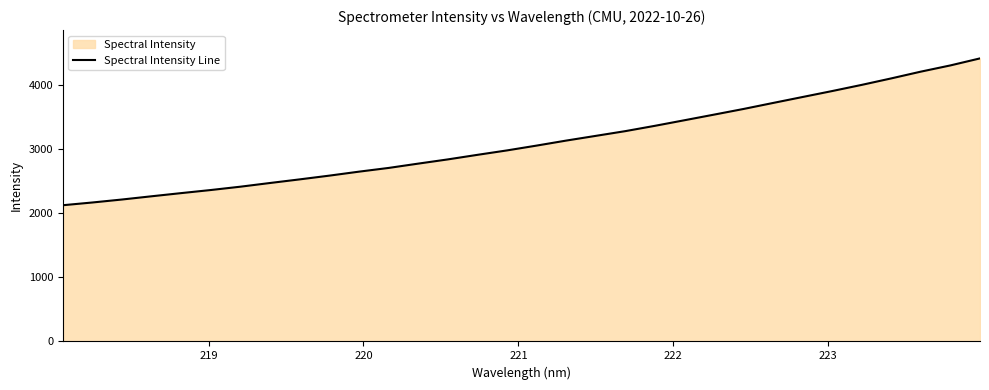

What is the minimum value shown in the chart?

2125.7